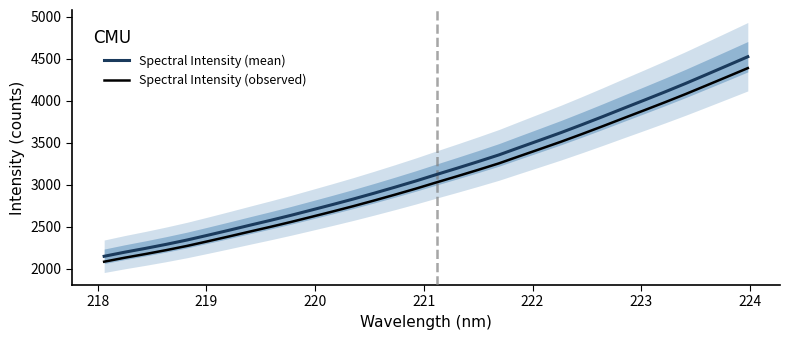

Count the number of categories in the chart.

32